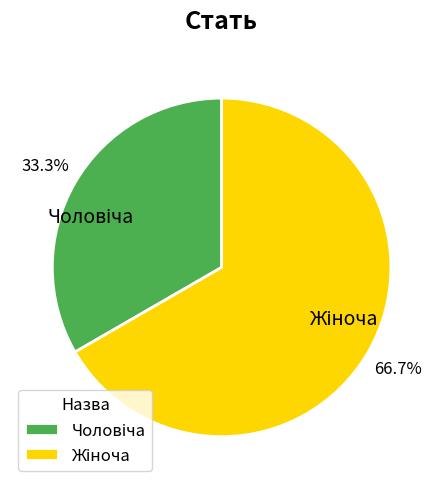

Does any single category account for the majority?

Yes